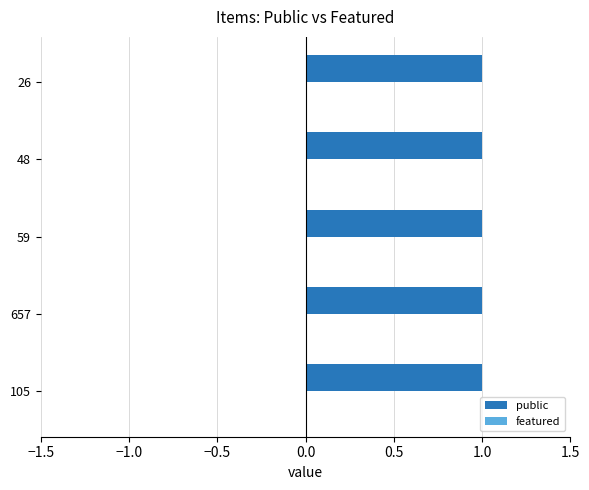

What is the difference between the highest and lowest values at 59?

1